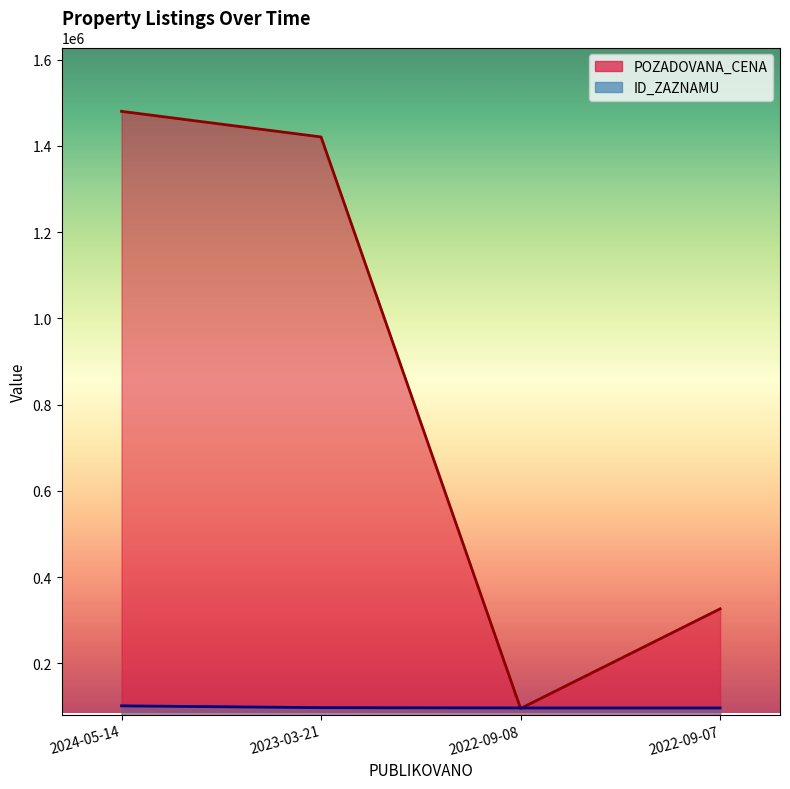

Is it true that POZADOVANA_CENA equals 2423241 at 2024-05-14?

False